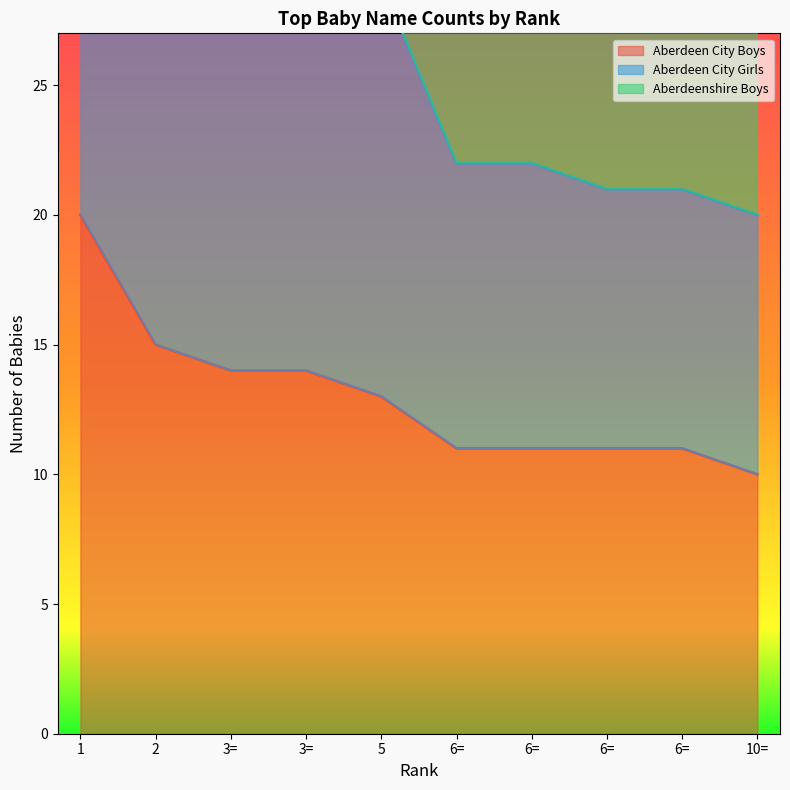

Rank the categories by Aberdeen City Boys value from lowest to highest.

10=, 6=, 6=, 6=, 6=, 5, 3=, 3=, 2, 1